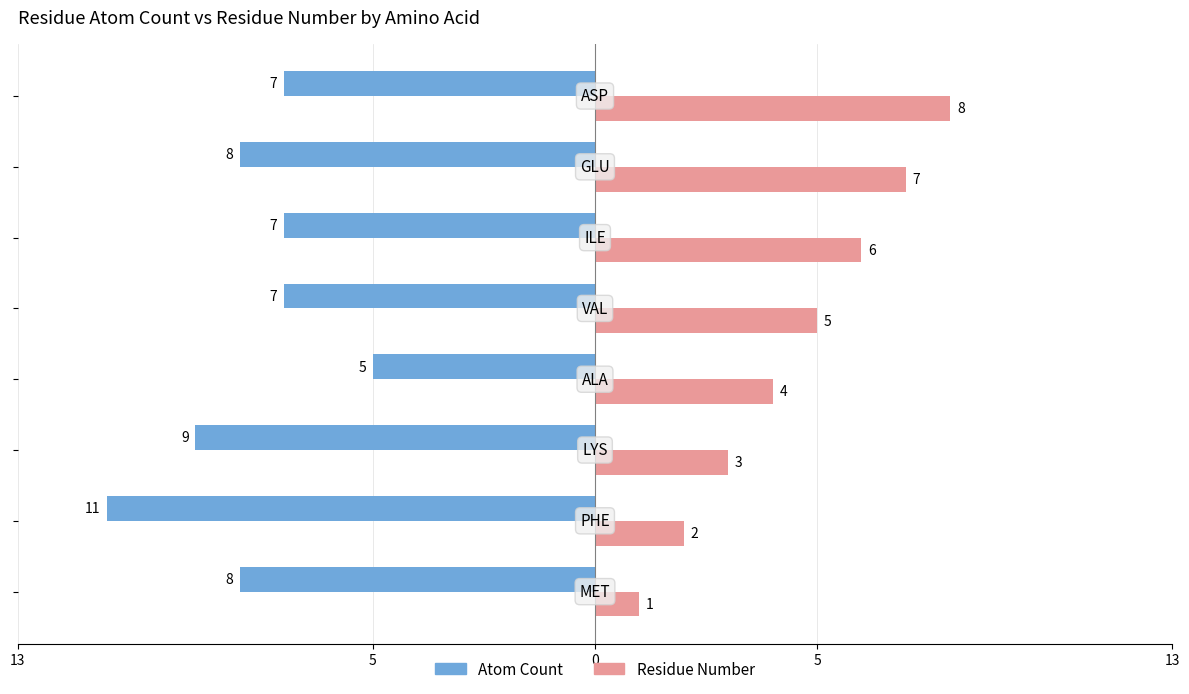

What are all the series names shown in the legend?

Atom Count, Residue Number